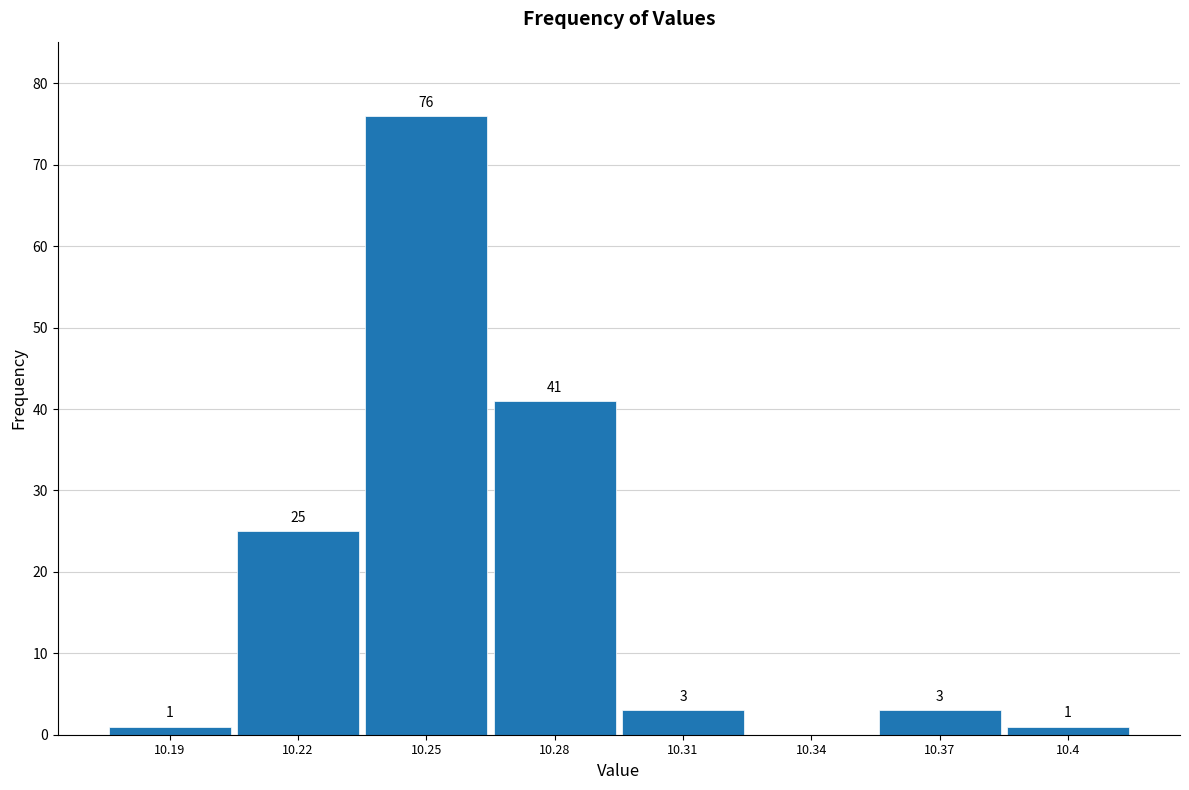

Reading right to left, what are all the values shown in this chart?

10.4=1	10.37=3	10.34=0	10.31=3	10.28=41	10.25=76	10.22=25	10.19=1